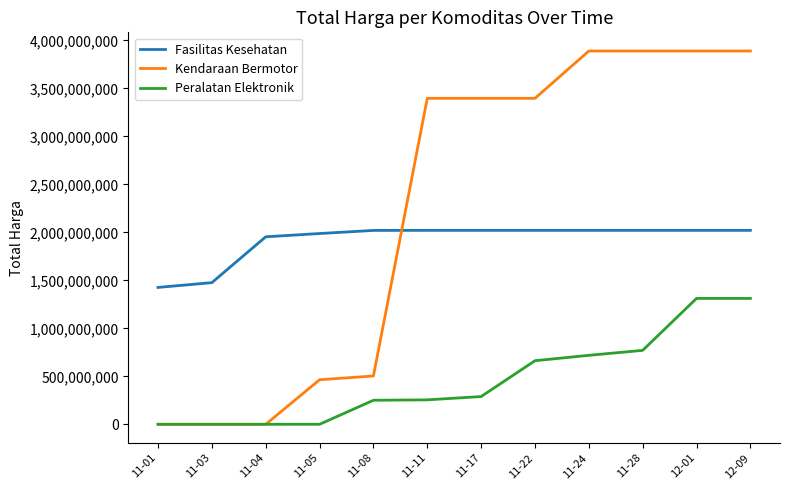

The value of Peralatan Elektronik at 11-22 is 931876223. True or false?

False